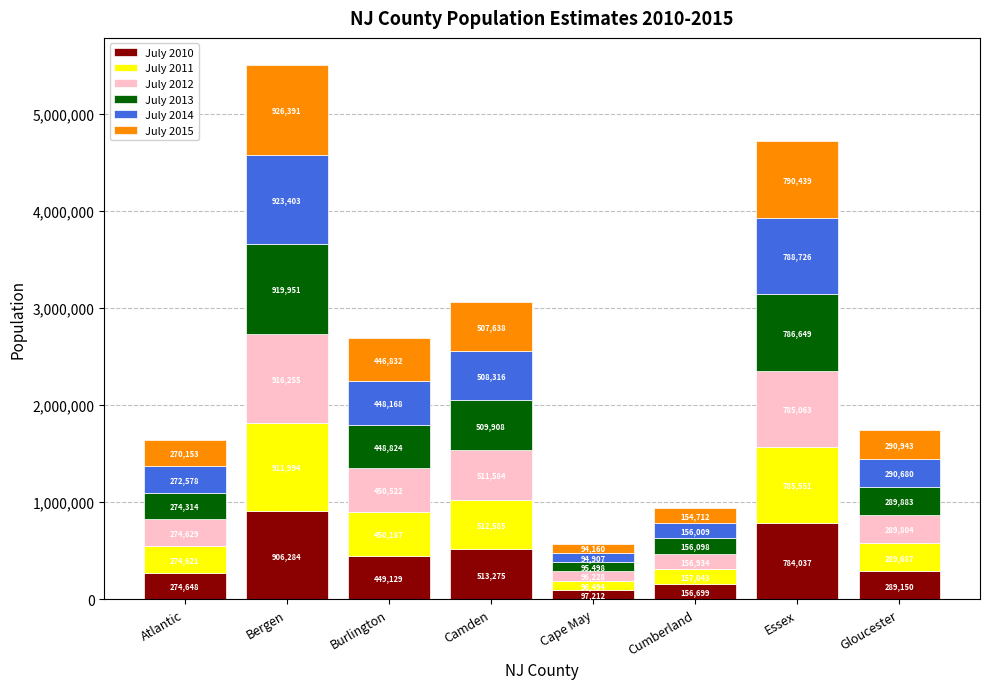

How many bars are there in total?

8